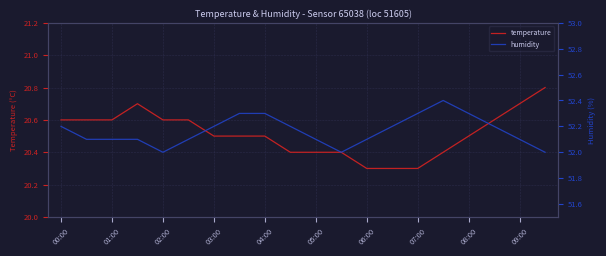

What is the difference between the maximum and minimum values in the temperature series?

0.5